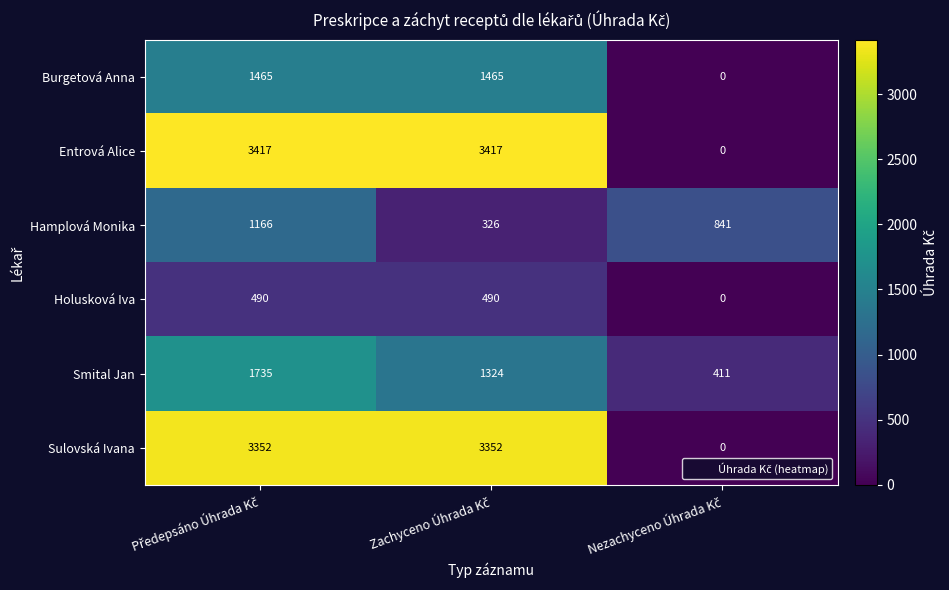

What is the sum of all Holusková Iva values?

980